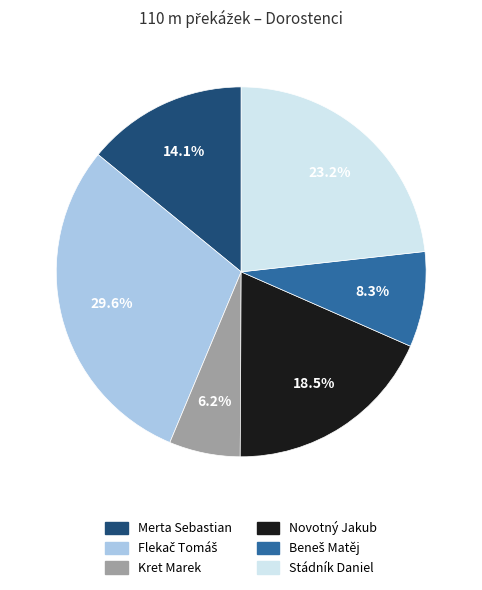

How many slices are in this pie chart?

6